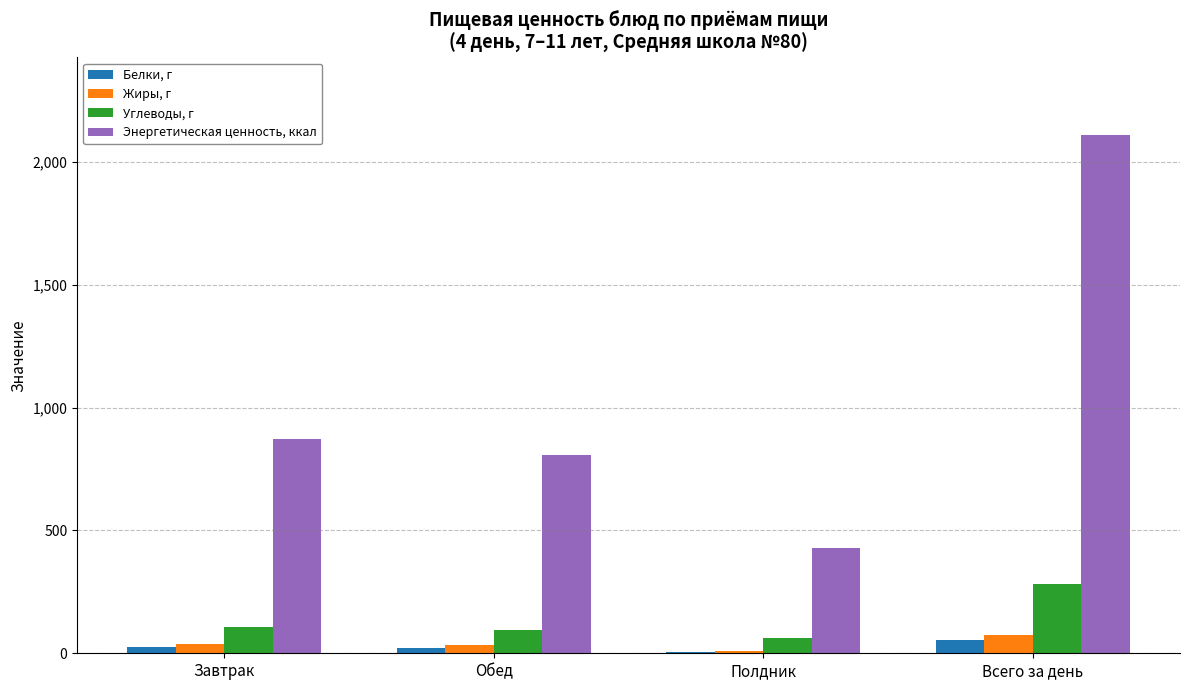

What is the total value across all series at Завтрак?

1043.1